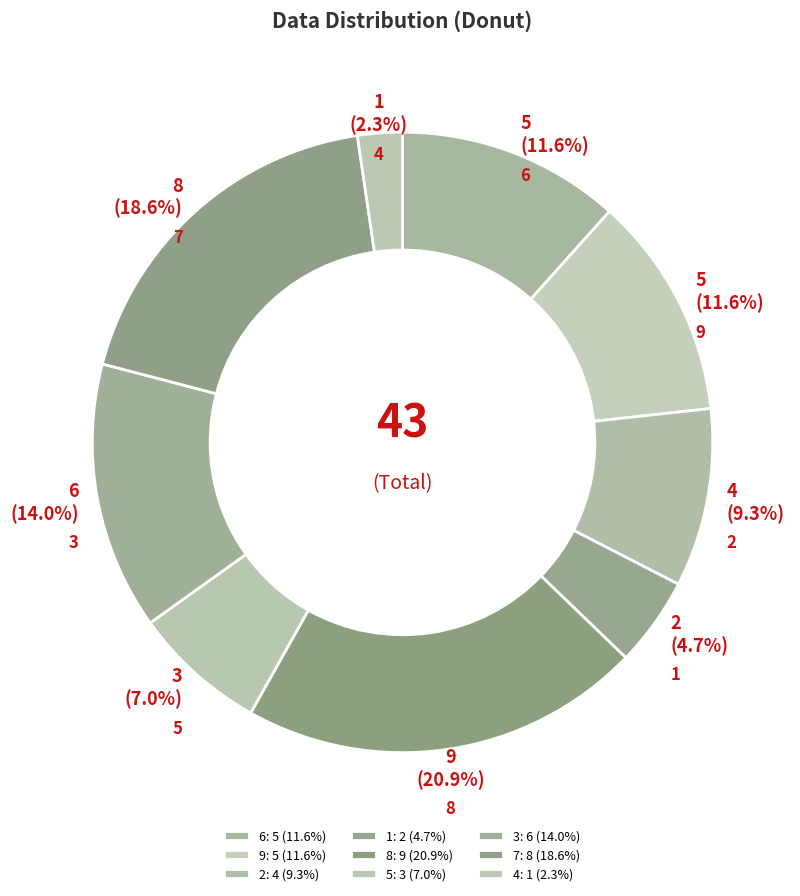

Does any single category account for the majority?

No